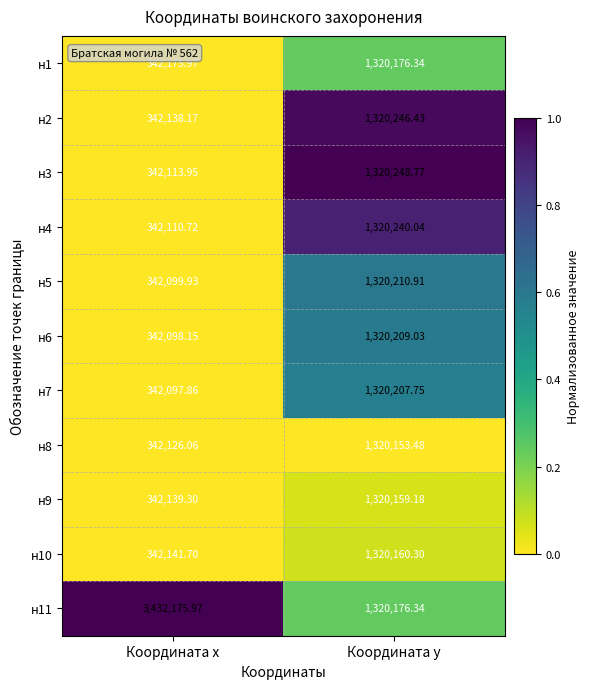

At which category is the sum across all series the highest?

Координата y